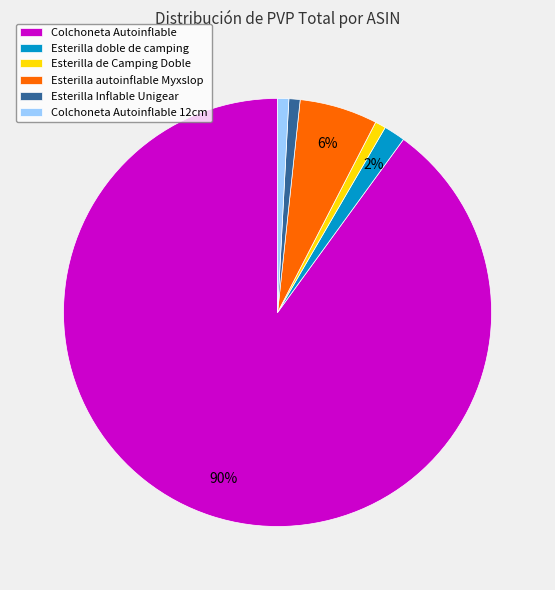

To the nearest percent, what is the average slice percentage?

17%